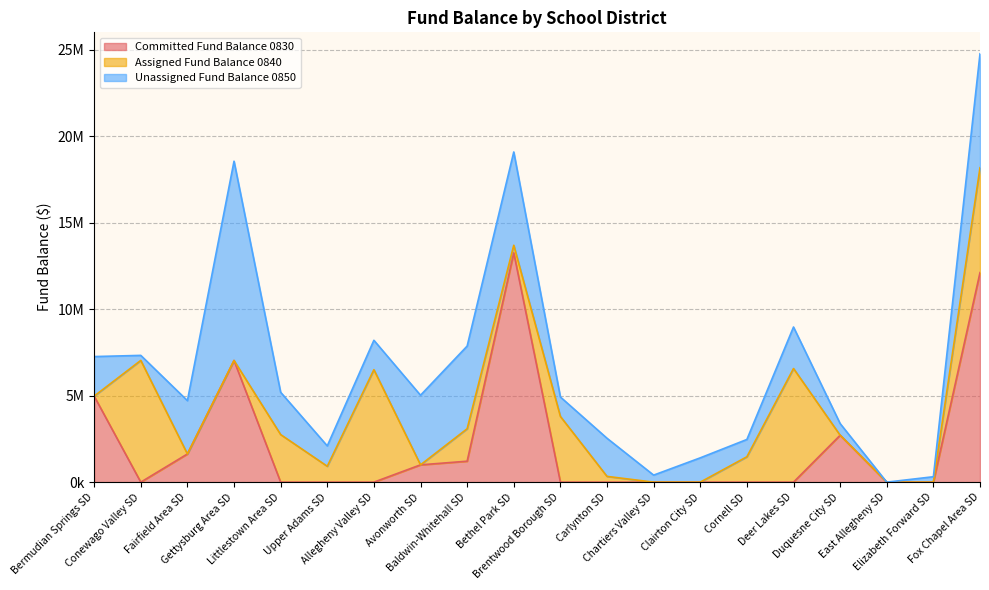

What position from the left is Littlestown Area SD?

5